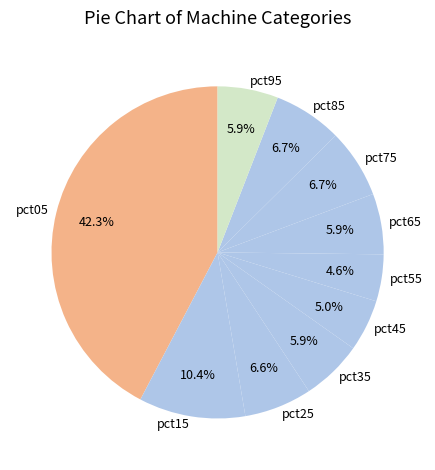

Which slice is the largest?

pct05